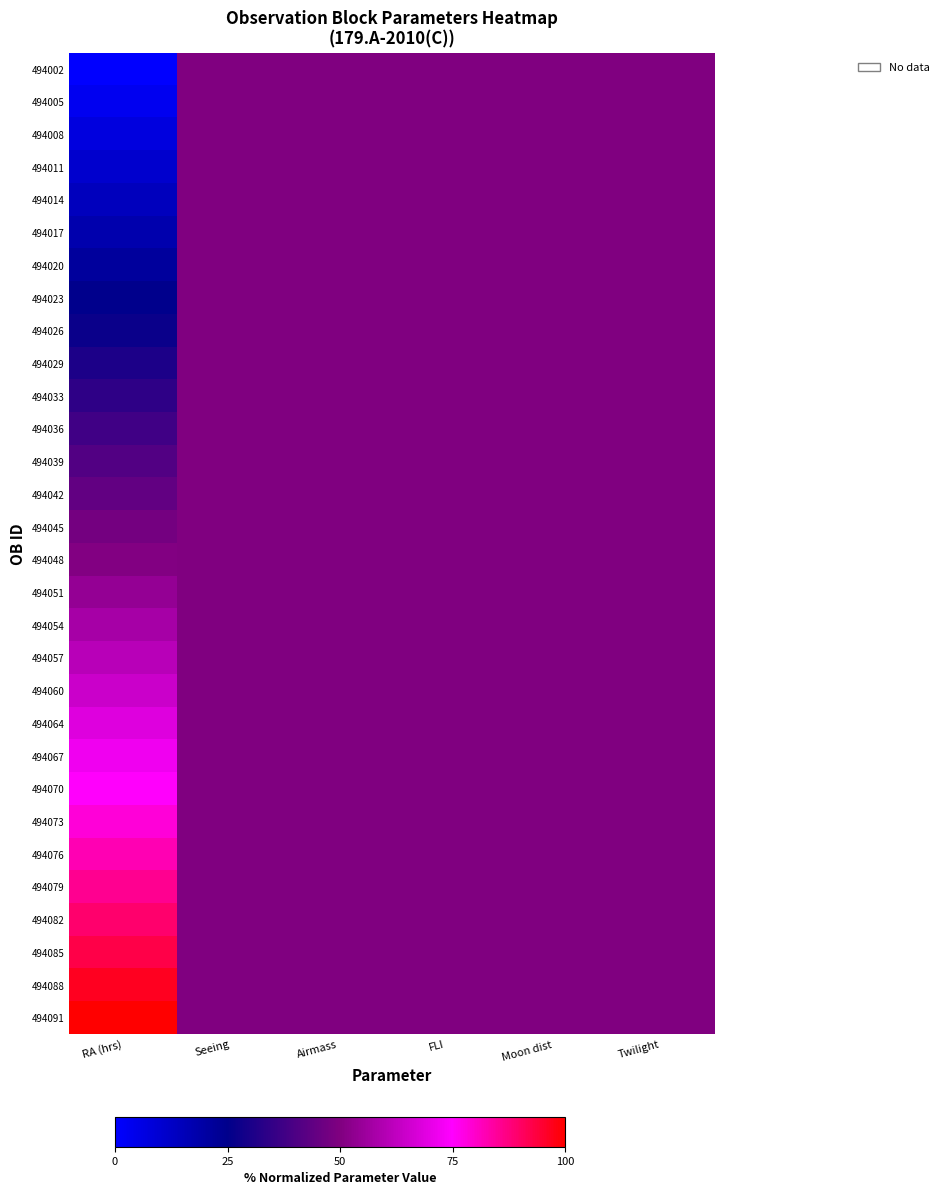

Reading right to left, what are all the values shown in this chart?

494002: Twilight=50.0	Moon dist=50.0	FLI=50.0	Airmass=50.0	Seeing=50.0	RA (hrs)=0.0
494005: Twilight=50.0	Moon dist=50.0	FLI=50.0	Airmass=50.0	Seeing=50.0	RA (hrs)=3.5
494008: Twilight=50.0	Moon dist=50.0	FLI=50.0	Airmass=50.0	Seeing=50.0	RA (hrs)=7.1
494011: Twilight=50.0	Moon dist=50.0	FLI=50.0	Airmass=50.0	Seeing=50.0	RA (hrs)=10.7
494014: Twilight=50.0	Moon dist=50.0	FLI=50.0	Airmass=50.0	Seeing=50.0	RA (hrs)=14.3
494017: Twilight=50.0	Moon dist=50.0	FLI=50.0	Airmass=50.0	Seeing=50.0	RA (hrs)=17.9
494020: Twilight=50.0	Moon dist=50.0	FLI=50.0	Airmass=50.0	Seeing=50.0	RA (hrs)=21.3
494023: Twilight=50.0	Moon dist=50.0	FLI=50.0	Airmass=50.0	Seeing=50.0	RA (hrs)=24.8
494026: Twilight=50.0	Moon dist=50.0	FLI=50.0	Airmass=50.0	Seeing=50.0	RA (hrs)=27.1
494029: Twilight=50.0	Moon dist=50.0	FLI=50.0	Airmass=50.0	Seeing=50.0	RA (hrs)=30.7
494033: Twilight=50.0	Moon dist=50.0	FLI=50.0	Airmass=50.0	Seeing=50.0	RA (hrs)=34.2
494036: Twilight=50.0	Moon dist=50.0	FLI=50.0	Airmass=50.0	Seeing=50.0	RA (hrs)=37.7
494039: Twilight=50.0	Moon dist=50.0	FLI=50.0	Airmass=50.0	Seeing=50.0	RA (hrs)=41.2
494042: Twilight=50.0	Moon dist=50.0	FLI=50.0	Airmass=50.0	Seeing=50.0	RA (hrs)=44.4
494045: Twilight=50.0	Moon dist=50.0	FLI=50.0	Airmass=50.0	Seeing=50.0	RA (hrs)=48.0
494048: Twilight=50.0	Moon dist=50.0	FLI=50.0	Airmass=50.0	Seeing=50.0	RA (hrs)=50.4
494051: Twilight=50.0	Moon dist=50.0	FLI=50.0	Airmass=50.0	Seeing=50.0	RA (hrs)=54.0
494054: Twilight=50.0	Moon dist=50.0	FLI=50.0	Airmass=50.0	Seeing=50.0	RA (hrs)=57.6
494057: Twilight=50.0	Moon dist=50.0	FLI=50.0	Airmass=50.0	Seeing=50.0	RA (hrs)=61.1
494060: Twilight=50.0	Moon dist=50.0	FLI=50.0	Airmass=50.0	Seeing=50.0	RA (hrs)=64.8
494064: Twilight=50.0	Moon dist=50.0	FLI=50.0	Airmass=50.0	Seeing=50.0	RA (hrs)=68.4
494067: Twilight=50.0	Moon dist=50.0	FLI=50.0	Airmass=50.0	Seeing=50.0	RA (hrs)=72.0
494070: Twilight=50.0	Moon dist=50.0	FLI=50.0	Airmass=50.0	Seeing=50.0	RA (hrs)=75.1
494073: Twilight=50.0	Moon dist=50.0	FLI=50.0	Airmass=50.0	Seeing=50.0	RA (hrs)=78.7
494076: Twilight=50.0	Moon dist=50.0	FLI=50.0	Airmass=50.0	Seeing=50.0	RA (hrs)=82.2
494079: Twilight=50.0	Moon dist=50.0	FLI=50.0	Airmass=50.0	Seeing=50.0	RA (hrs)=85.8
494082: Twilight=50.0	Moon dist=50.0	FLI=50.0	Airmass=50.0	Seeing=50.0	RA (hrs)=89.3
494085: Twilight=50.0	Moon dist=50.0	FLI=50.0	Airmass=50.0	Seeing=50.0	RA (hrs)=92.9
494088: Twilight=50.0	Moon dist=50.0	FLI=50.0	Airmass=50.0	Seeing=50.0	RA (hrs)=96.5
494091: Twilight=50.0	Moon dist=50.0	FLI=50.0	Airmass=50.0	Seeing=50.0	RA (hrs)=100.0